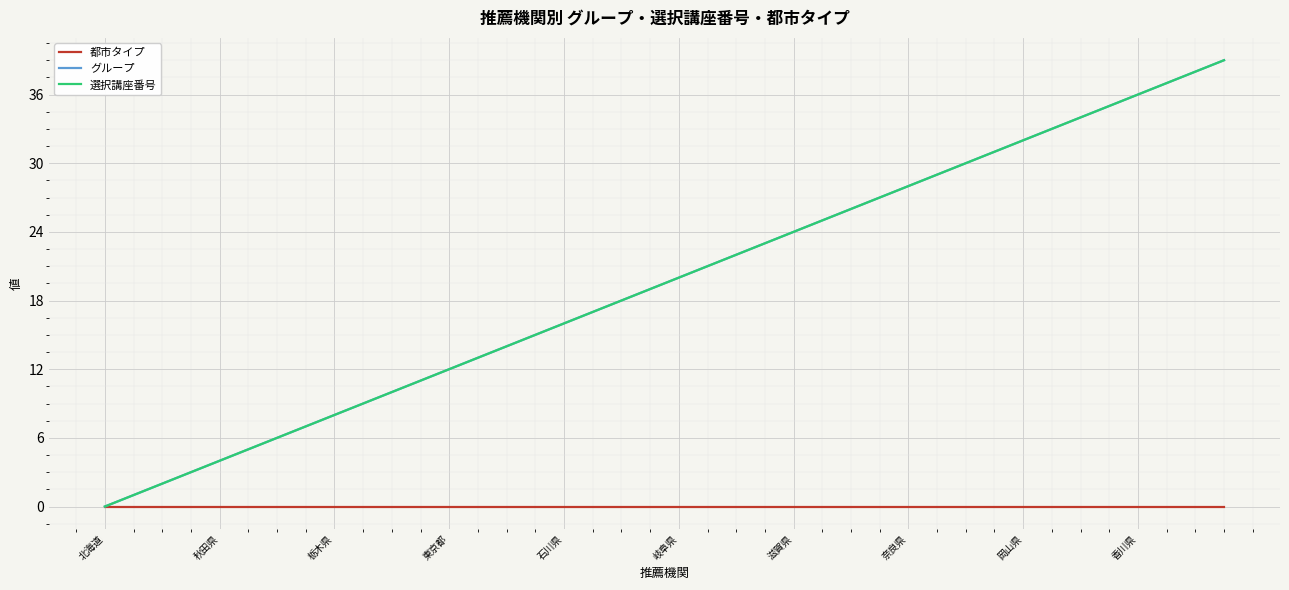

Is this an area chart (filled region under the line)?

No